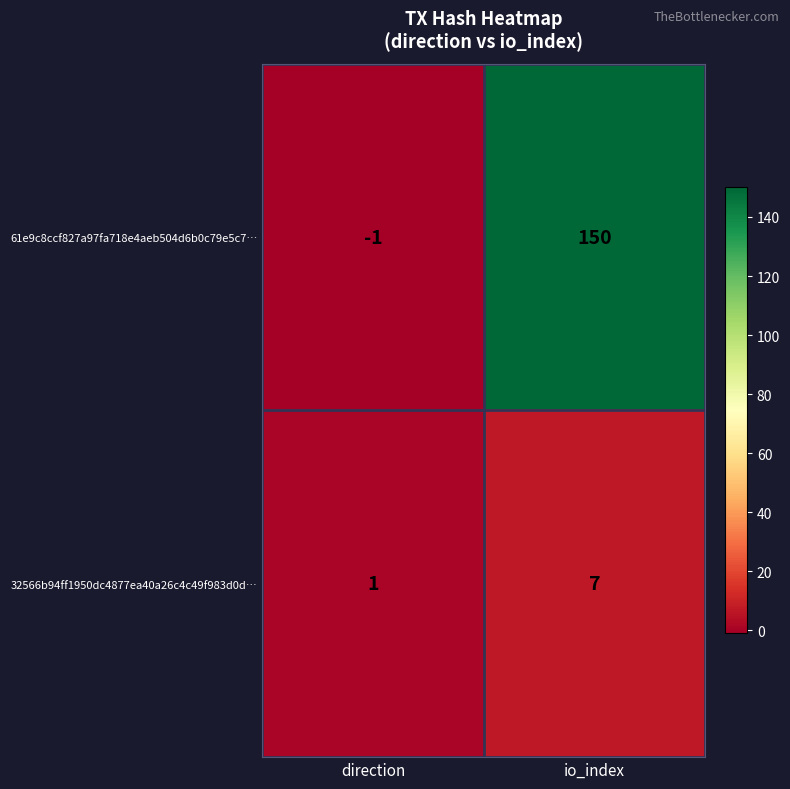

Reading left to right, transcribe all the data shown in this chart.

61e9c8ccf827a97fa718e4aeb504d6b0c79e5c7…: direction=-1	io_index=150
32566b94ff1950dc4877ea40a26c4c49f983d0d…: direction=1	io_index=7